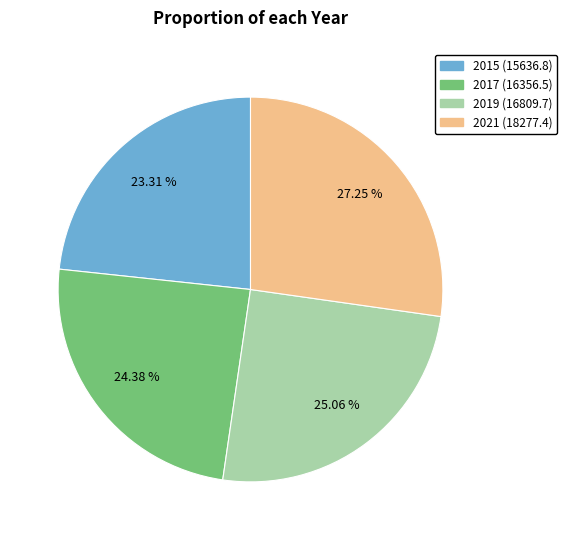

To the nearest percent, what is the difference between the largest and smallest slice percentages?

4%